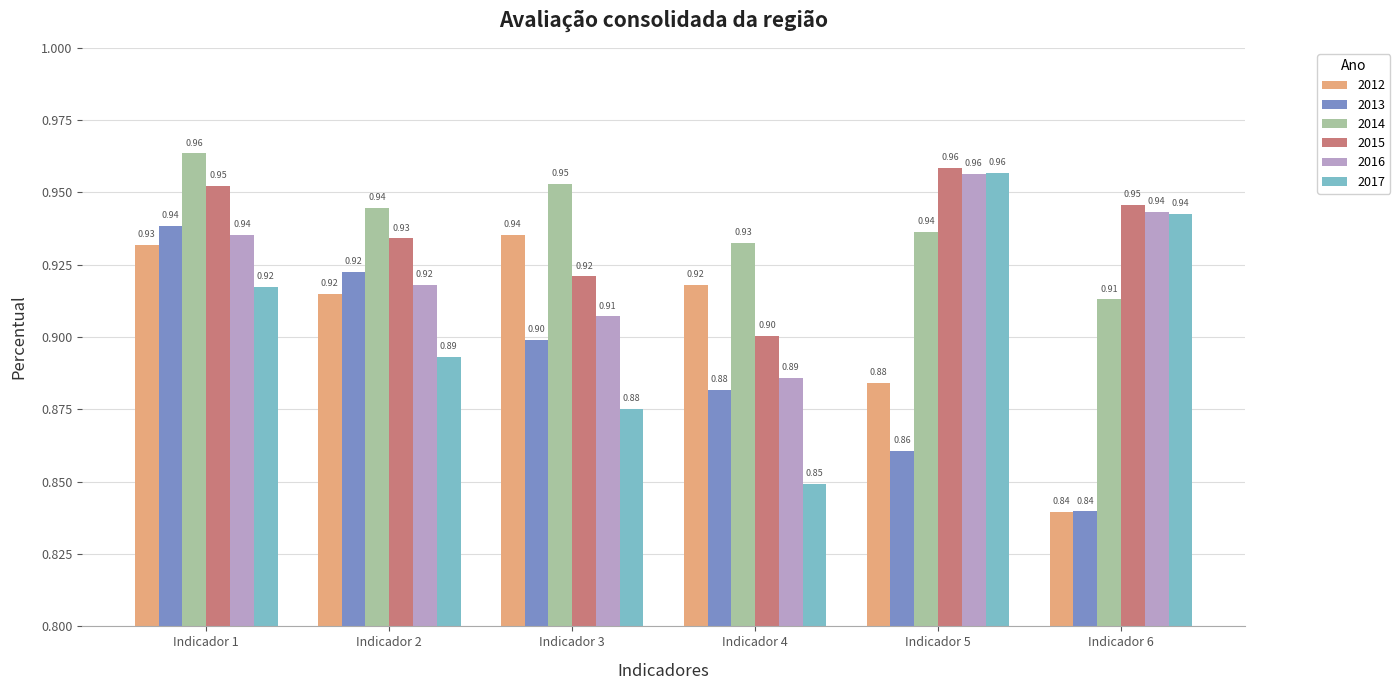

Which series has the widest spread of values?

2017